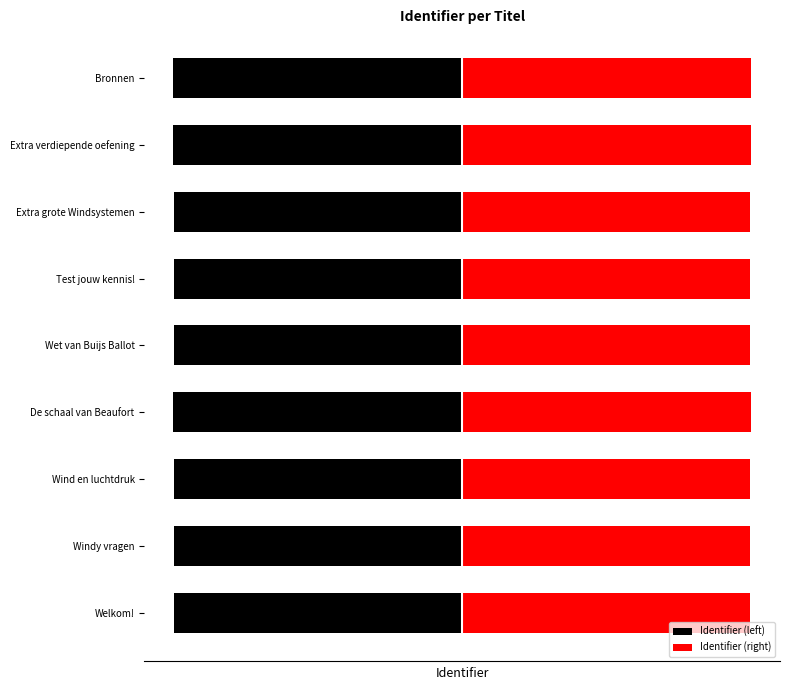

How many groups of bars are there?

9